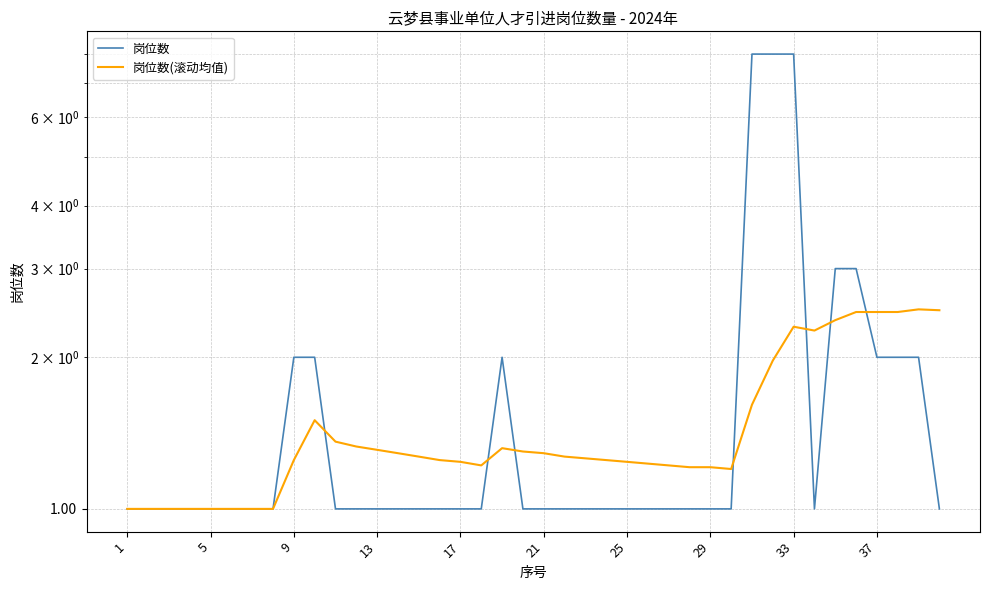

Count the number of categories in the chart.

40